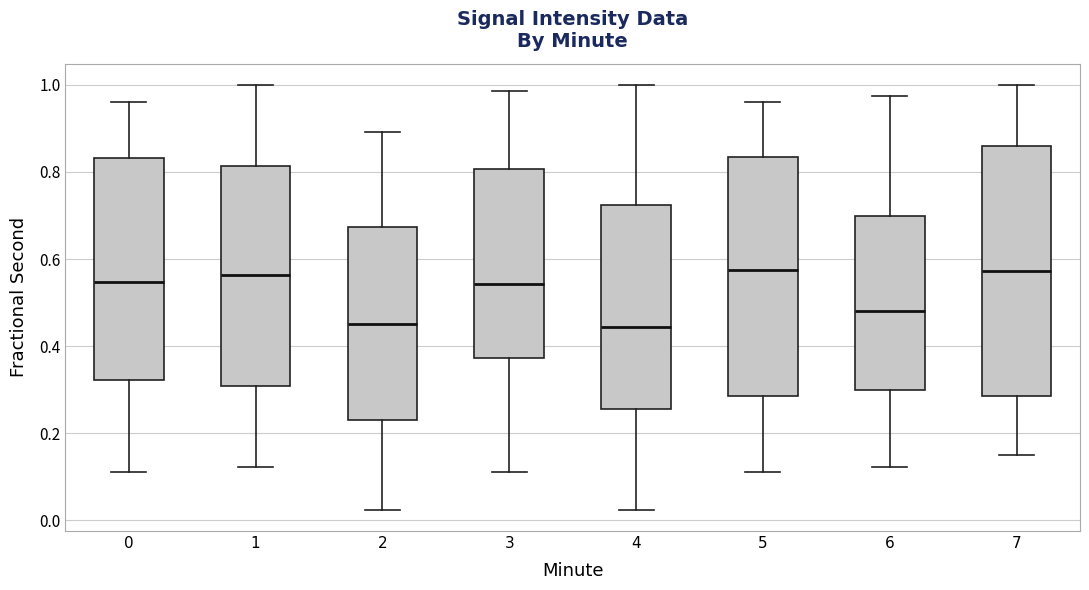

Where does the median line of the box at x = 3 sit on the y-axis? The values are not printed on the chart, so give them approximately, as read against the axis.

0.54